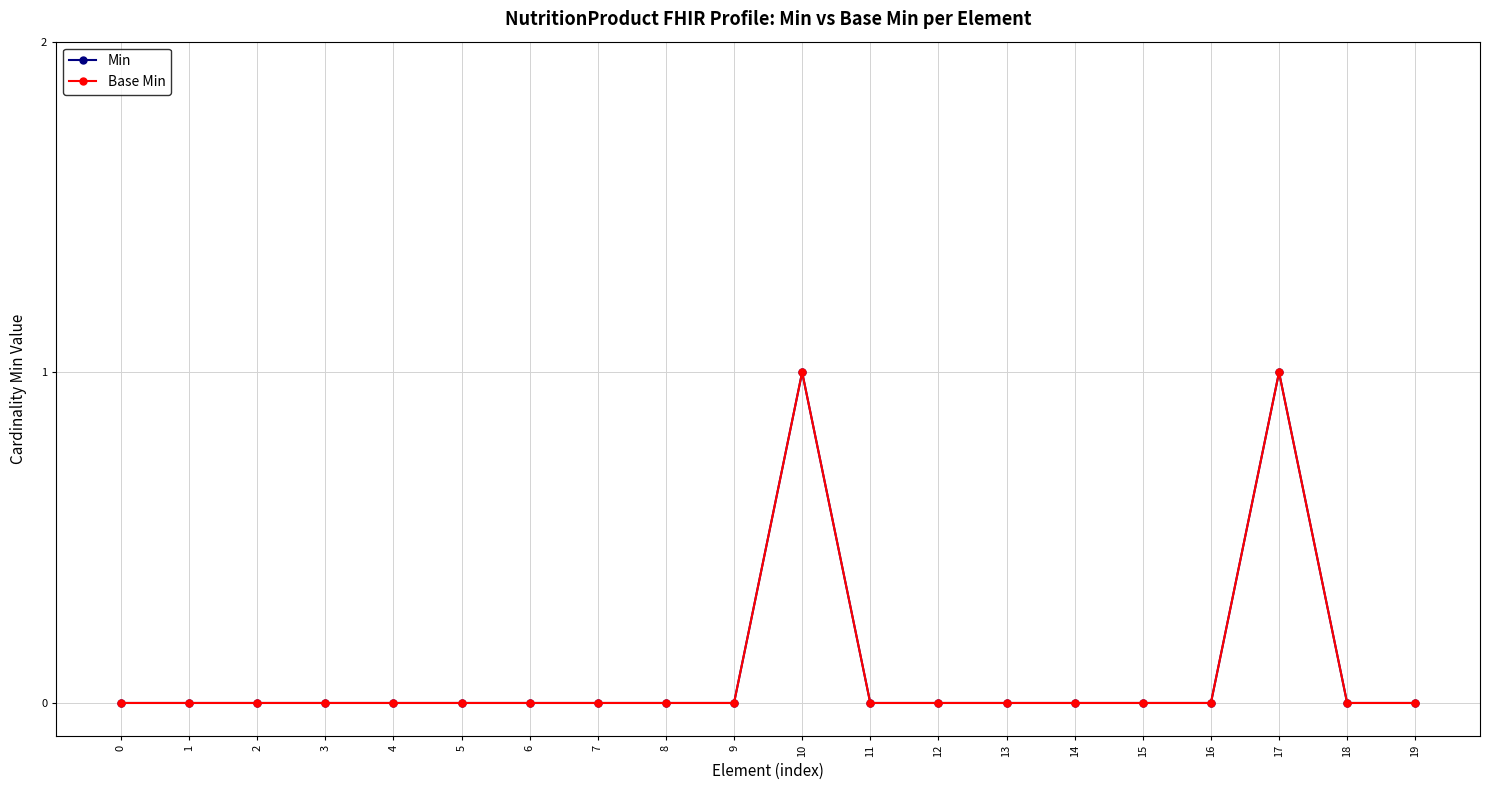

How many Min values are between 0 and 1?

20